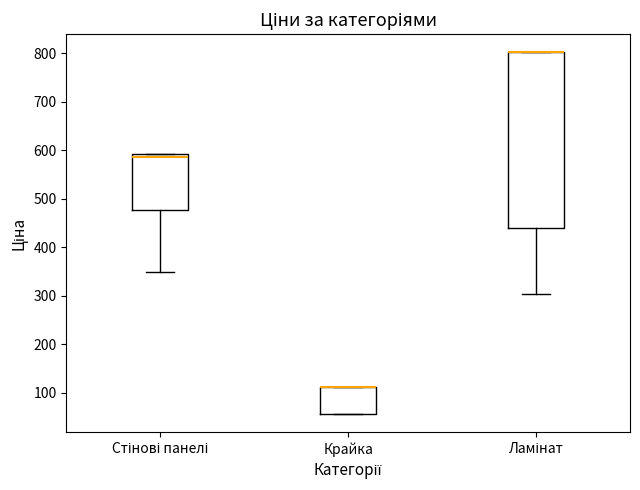

Where is the lower edge of the box for Ламінат on the y-axis? The values are not printed on the chart, so give them approximately, as read against the axis.

440